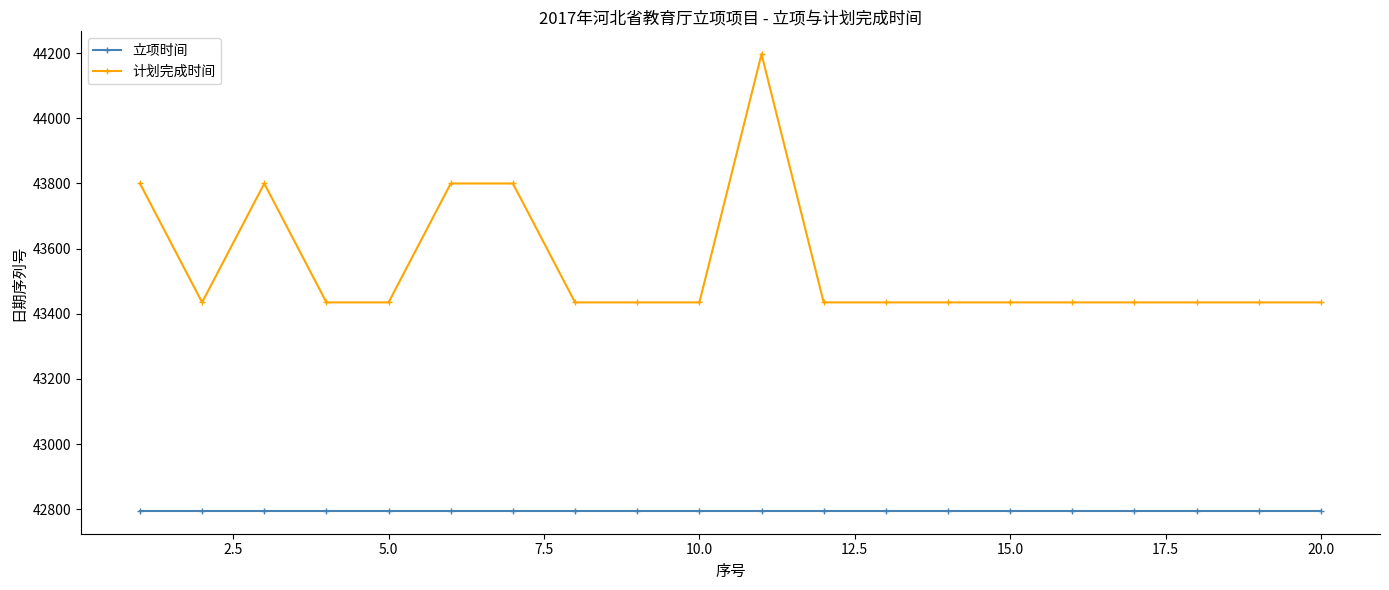

What is the maximum value shown in the chart?

44197